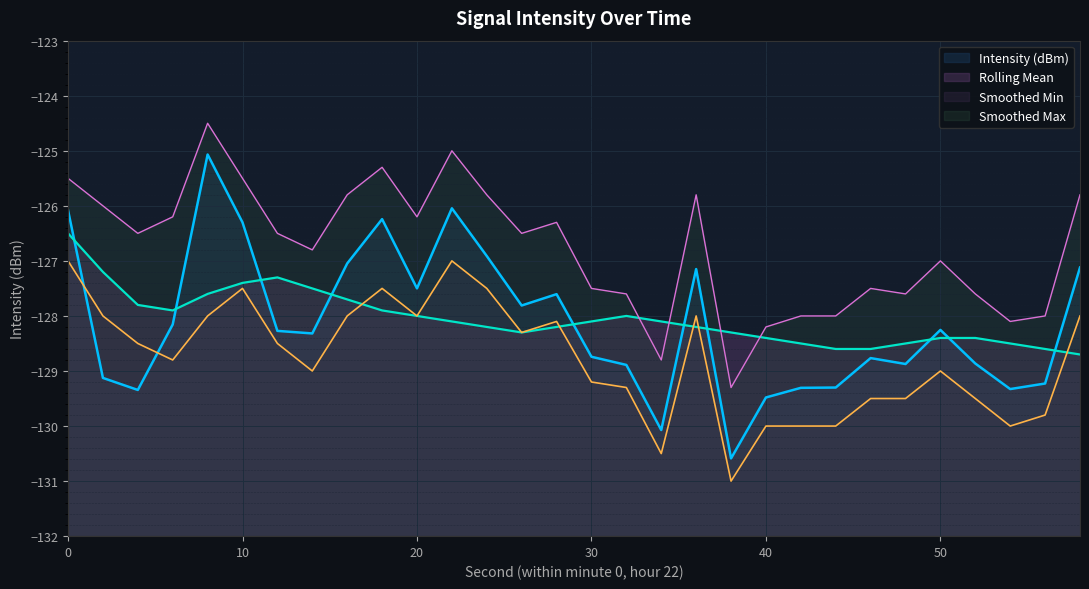

True or false: Intensity (dBm) and Smoothed Max cross at least once.

False